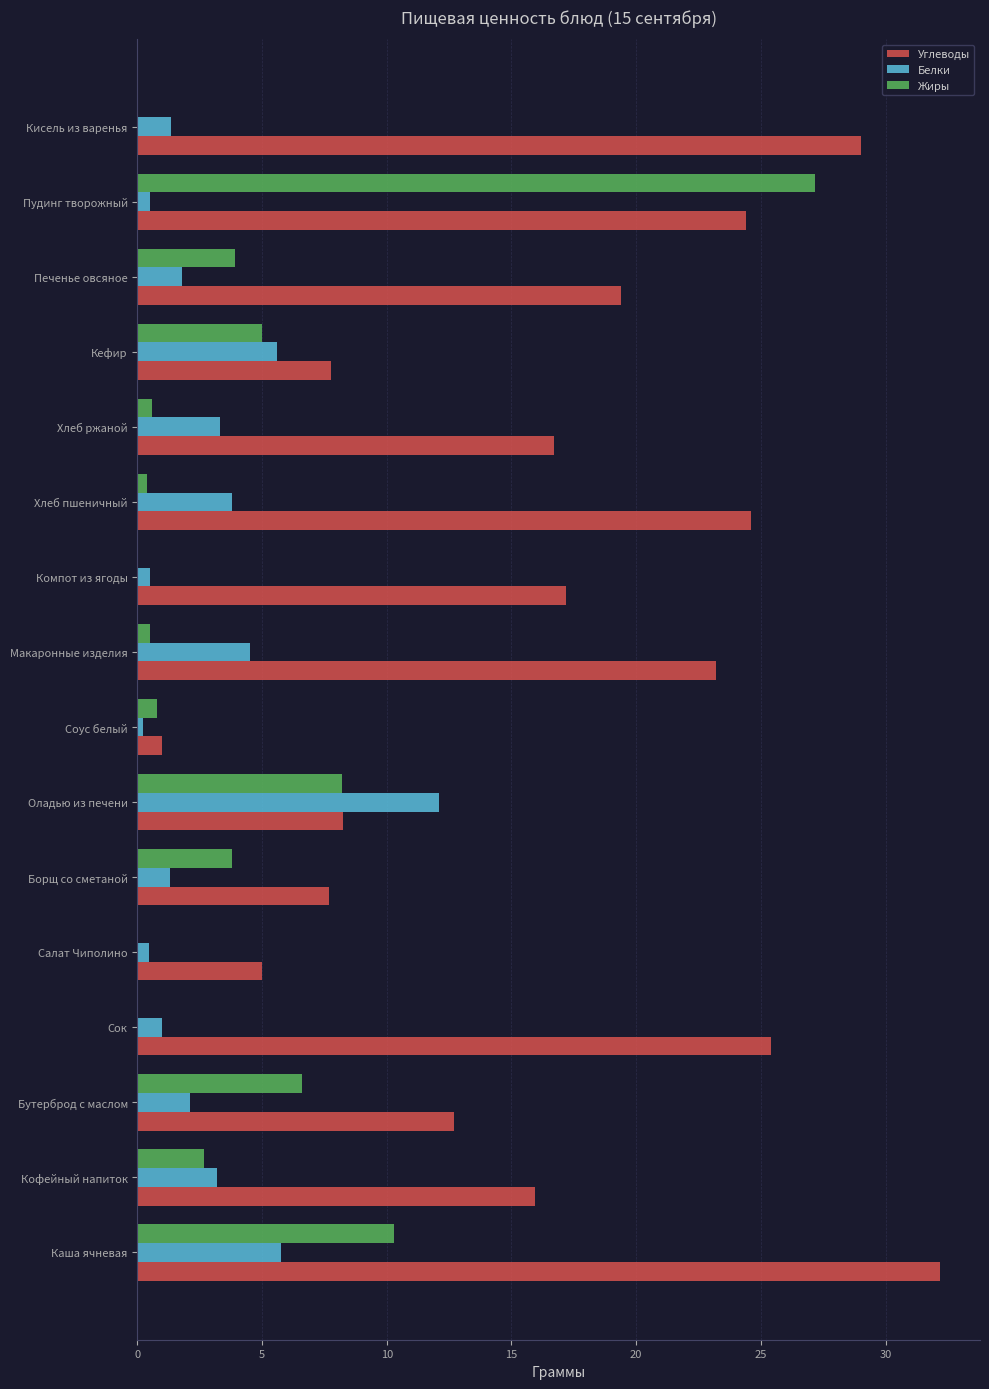

Between Макаронные изделия and Хлеб ржаной, which series saw the biggest shift?

Углеводы